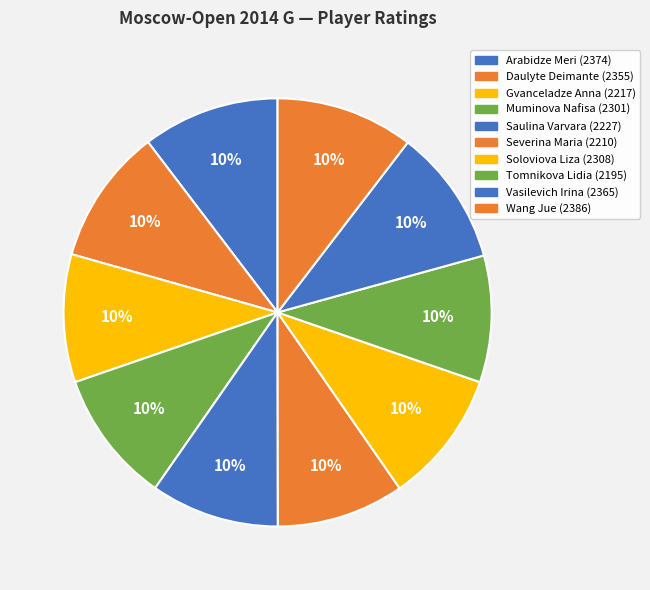

To the nearest percent, what percentage of the pie is Muminova Nafisa?

10%